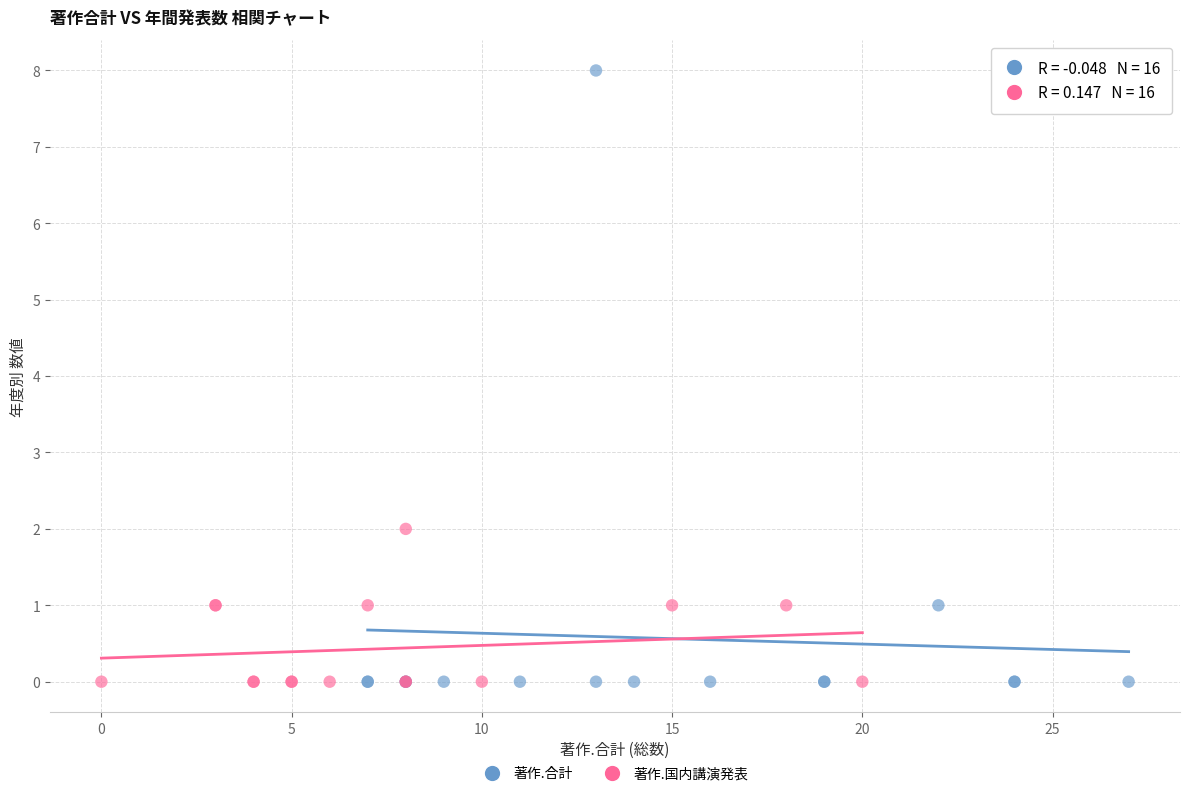

Which series reaches the maximum Y coordinate?

著作.合計